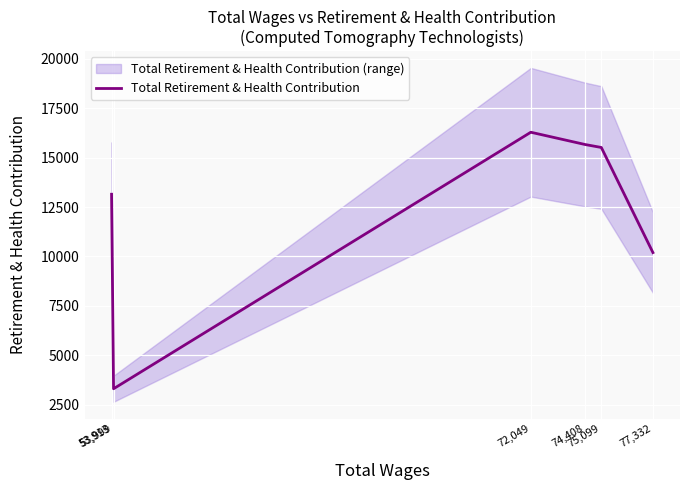

The chart shows a value of 15516 at 75,099. True or false?

True